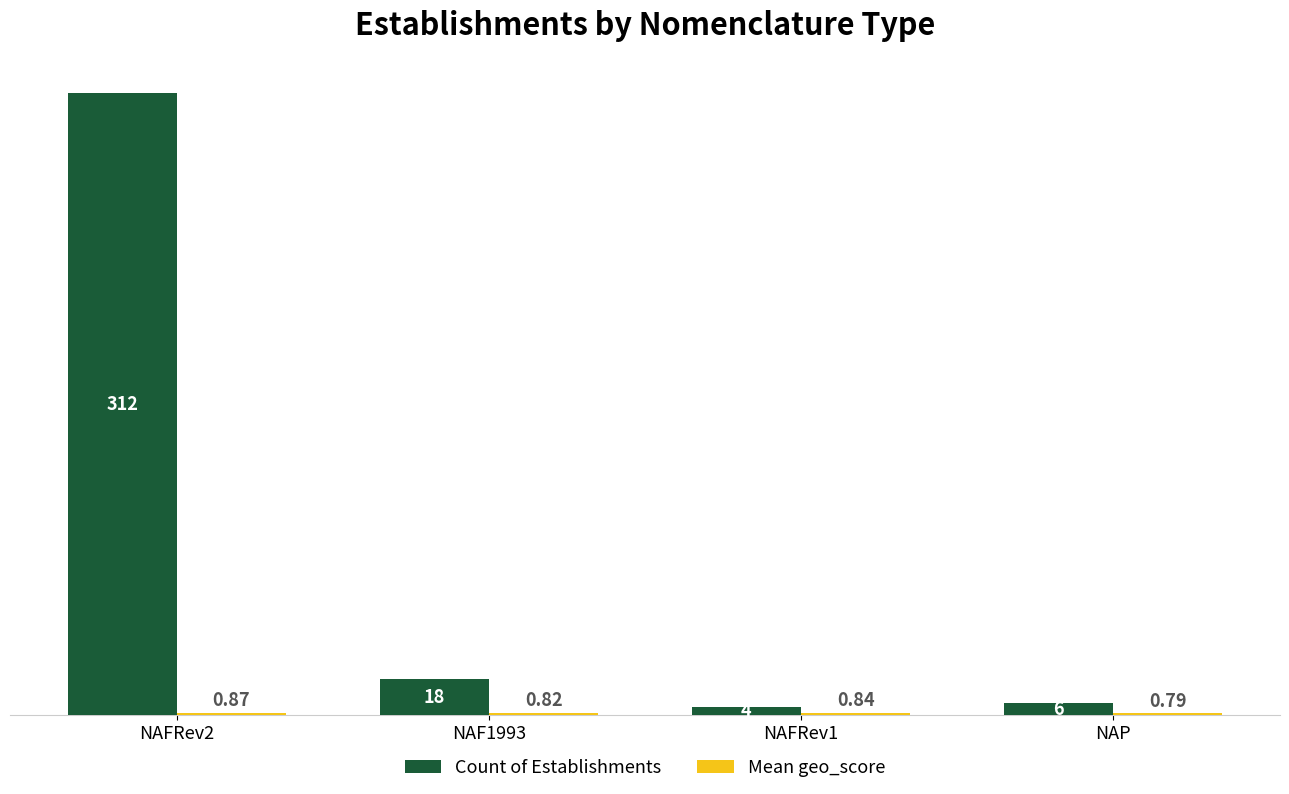

What is the spread (max minus min) of values at NAFRev1?

3.2